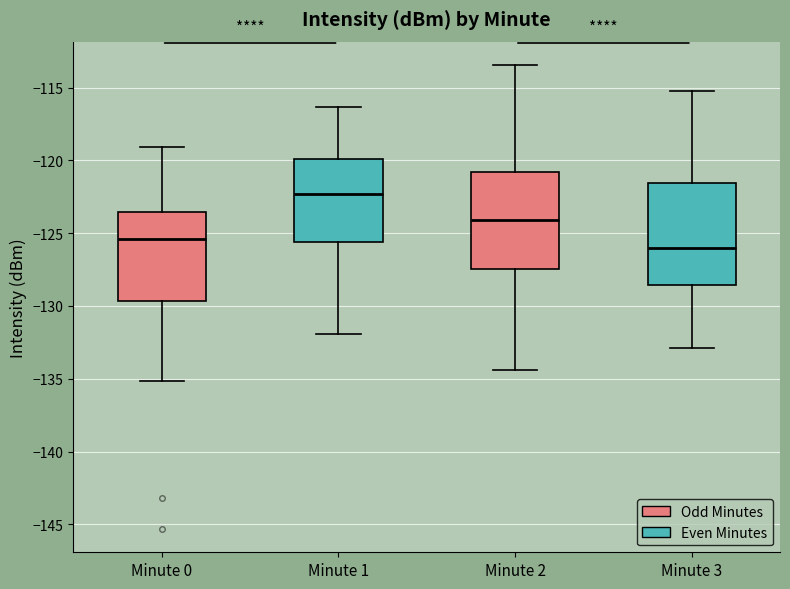

Reading left to right, transcribe this box plot: for each box, give where its median line is, the range the box spans, and where its two whiskers end, as read against the y-axis. The values are not printed on the chart, so give them approximately, as read against the axis.

Minute 0: median -125.5, box -129.5 to -123.5, whiskers -135.0 to -119.0
Minute 1: median -122.5, box -125.5 to -120.0, whiskers -132.0 to -116.5
Minute 2: median -124.0, box -127.5 to -121.0, whiskers -134.5 to -113.5
Minute 3: median -126.0, box -128.5 to -121.5, whiskers -133.0 to -115.0